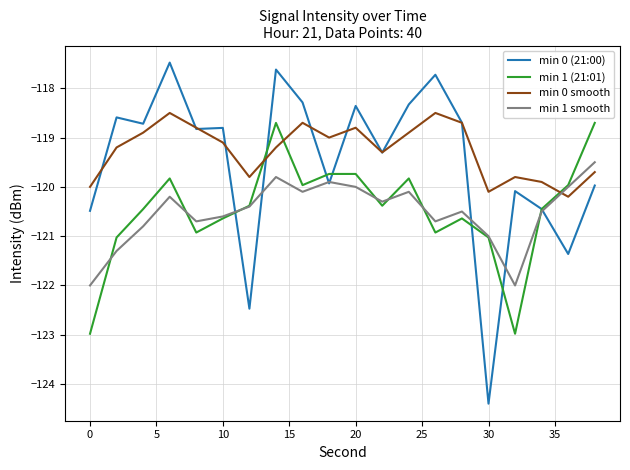

How many intersections are there between min 0 smooth and min 1 smooth?

1